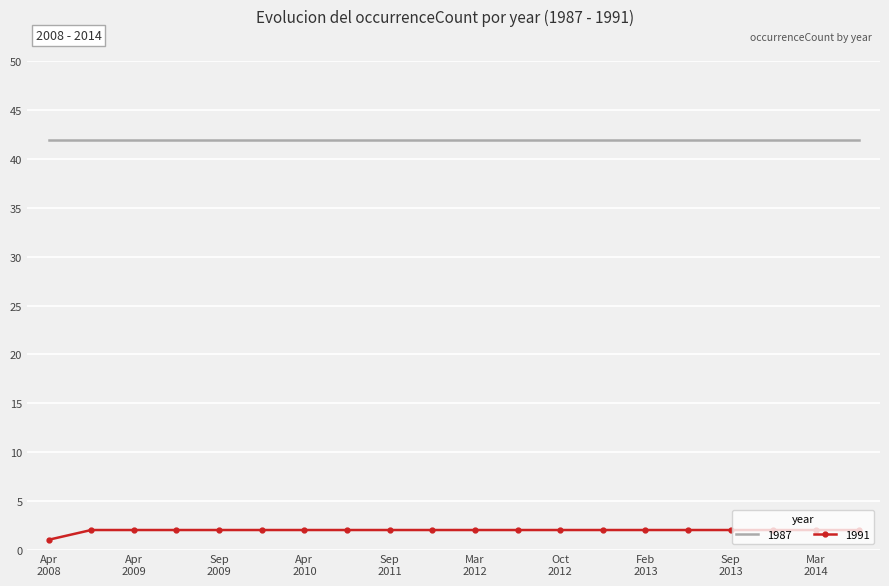

True or false: 1991 and 1987 intersect in this chart.

False